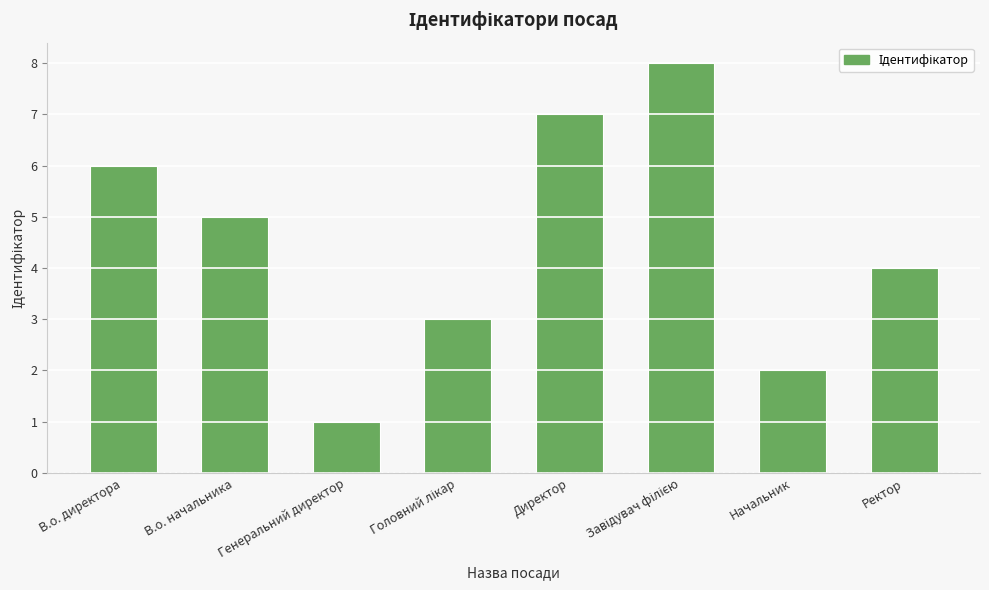

What is the change in value from В.о. начальника to Генеральний директор?

-4